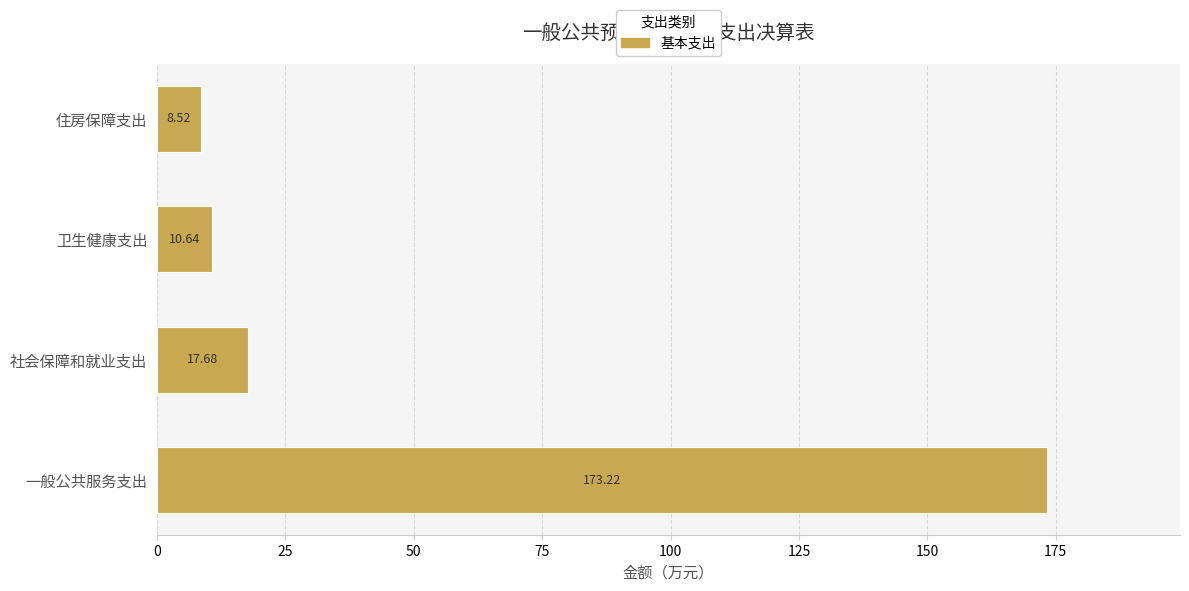

At which category does the chart reach its peak across all series?

一般公共服务支出